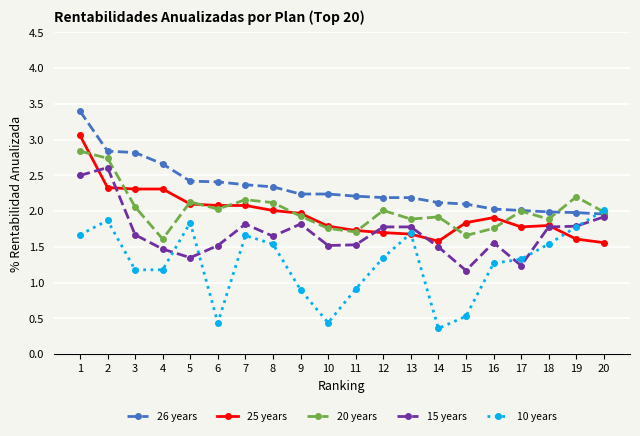

What value does the 20 years series have at 15?

1.7